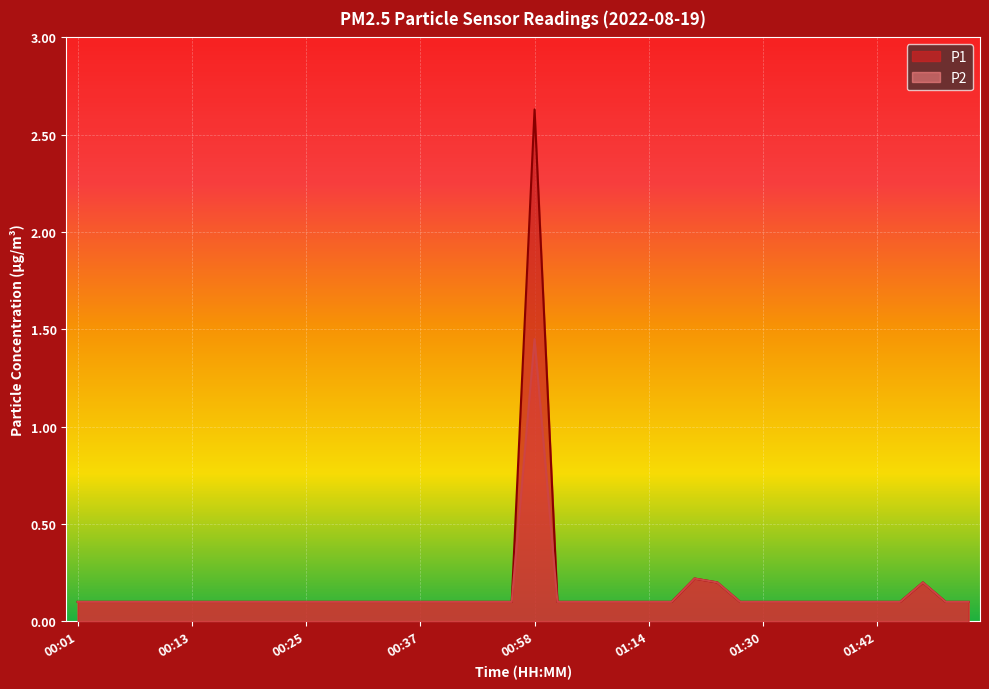

What is the label of the 17th point from the right?

01:05